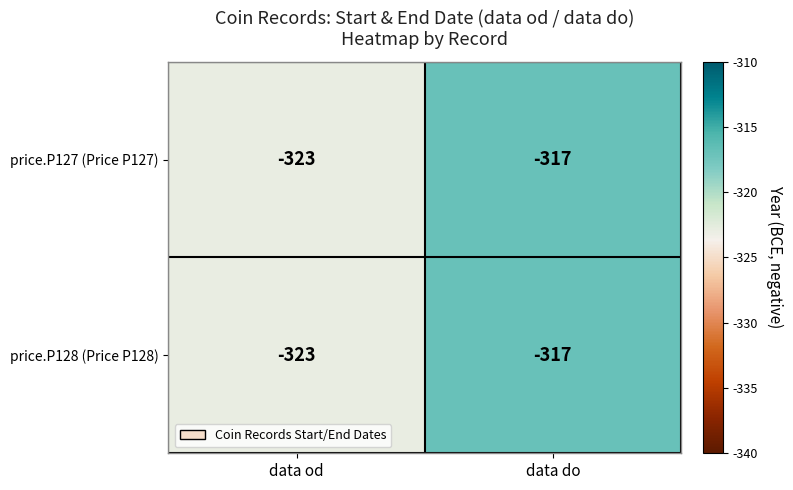

Which category has the highest value in the price.P127 (Price P127) series?

data do